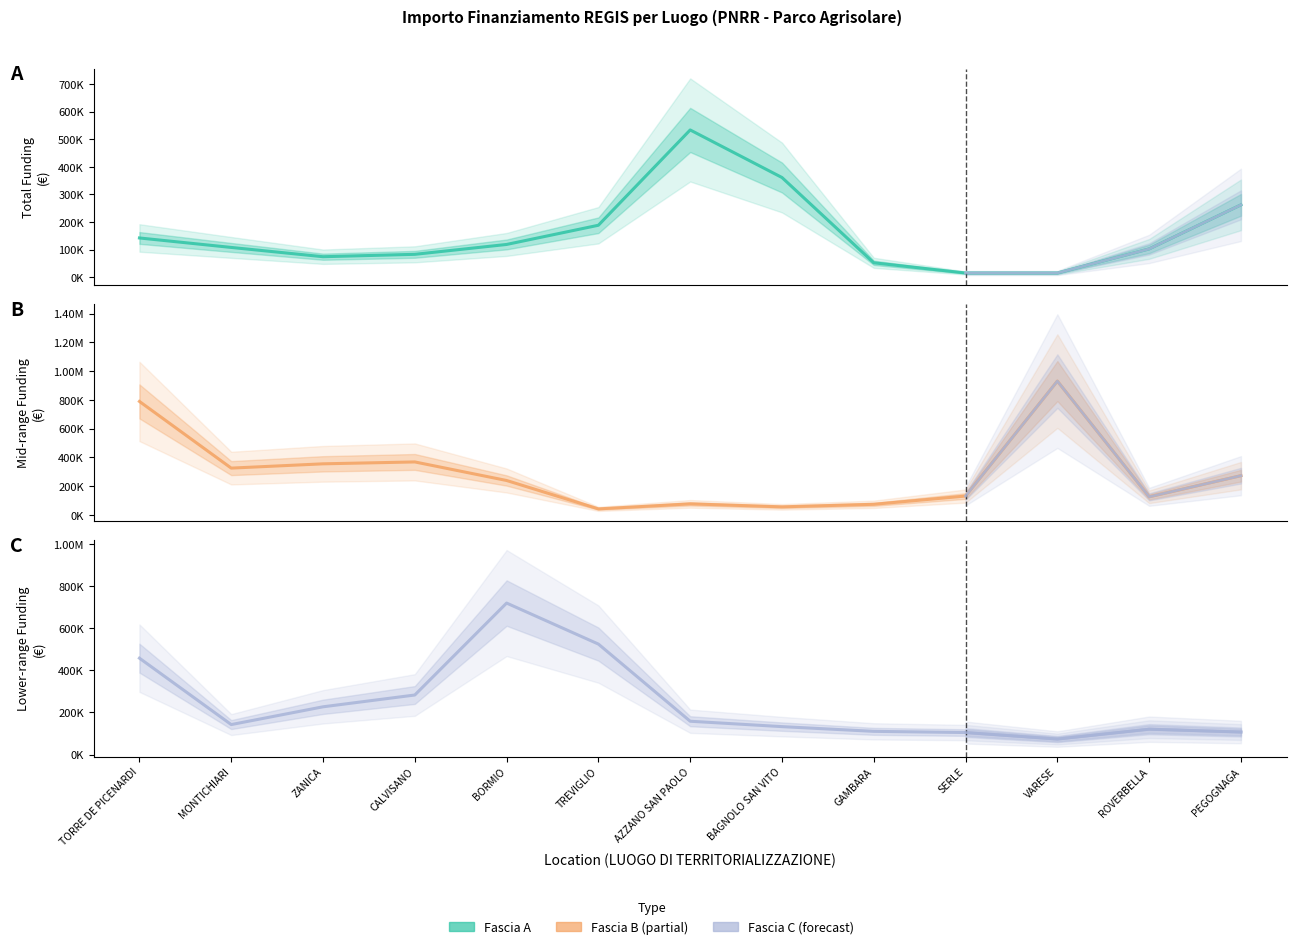

What is the label of the 12th point from the left?

ROVERBELLA